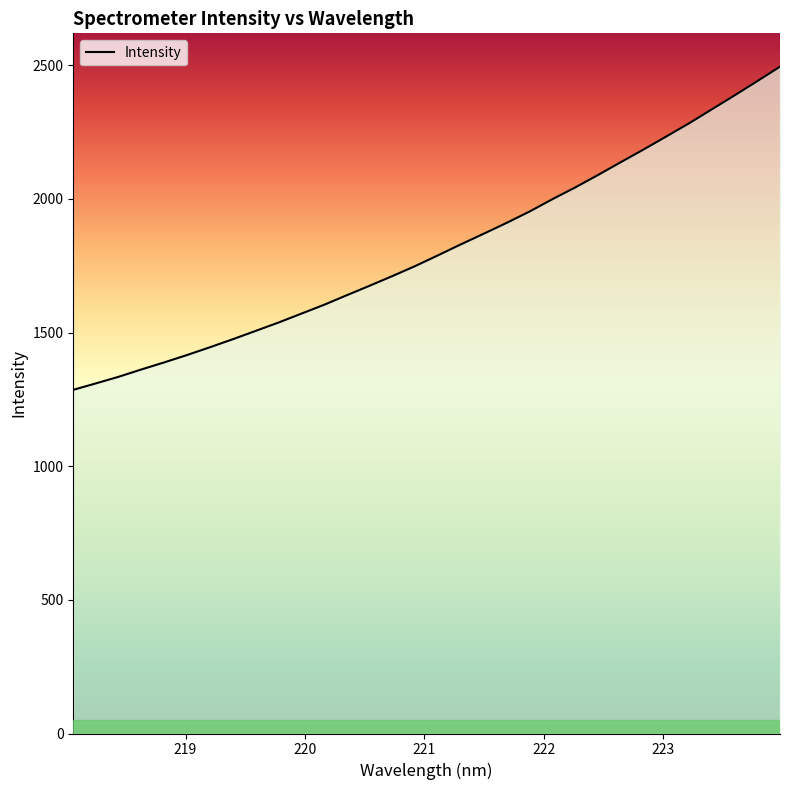

How many series are shown in this chart?

1